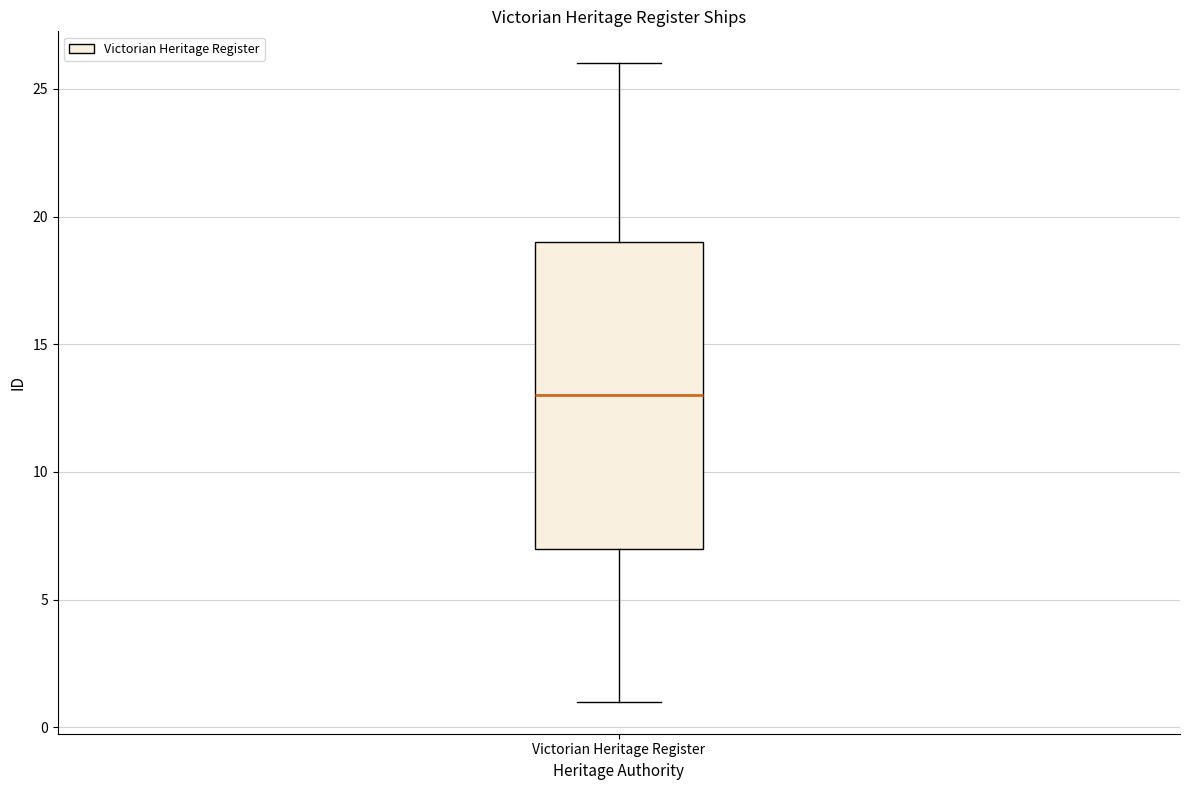

Transcribe this box plot: give where the median line is, the range the box spans, and where the two whiskers end, as read against the y-axis. The values are not printed on the chart, so give them approximately, as read against the axis.

median 13, box 7 to 19, whiskers 1 to 26